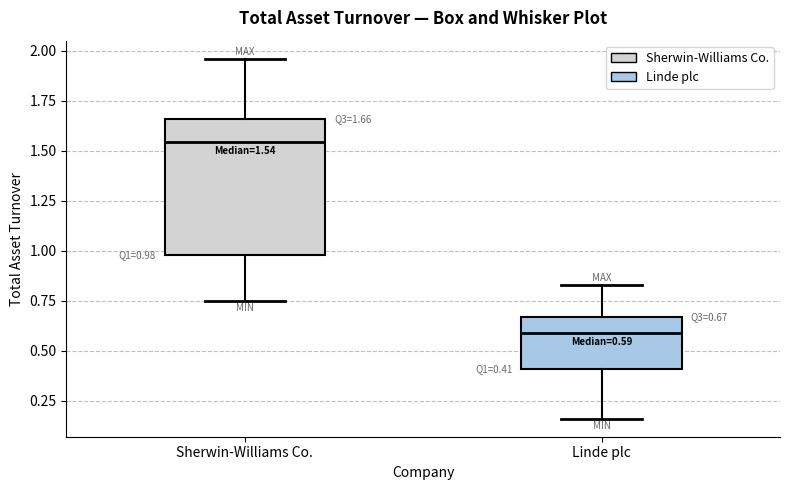

Which box's median line is the lowest?

Linde plc